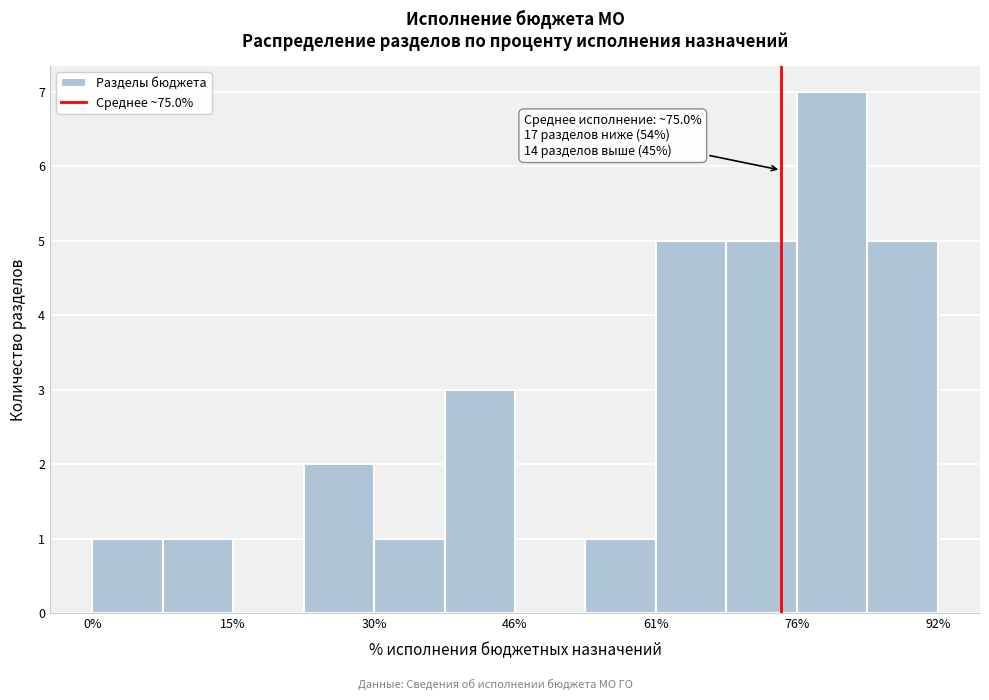

Read against the x-axis, roughly where is the centre of the tallest bar?

80